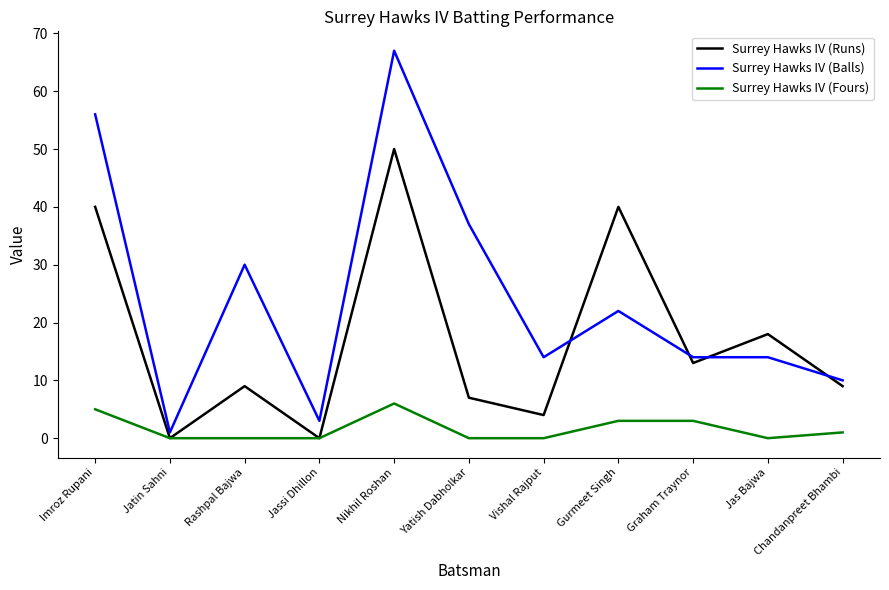

Which label corresponds to the largest value in the chart?

Nikhil Roshan